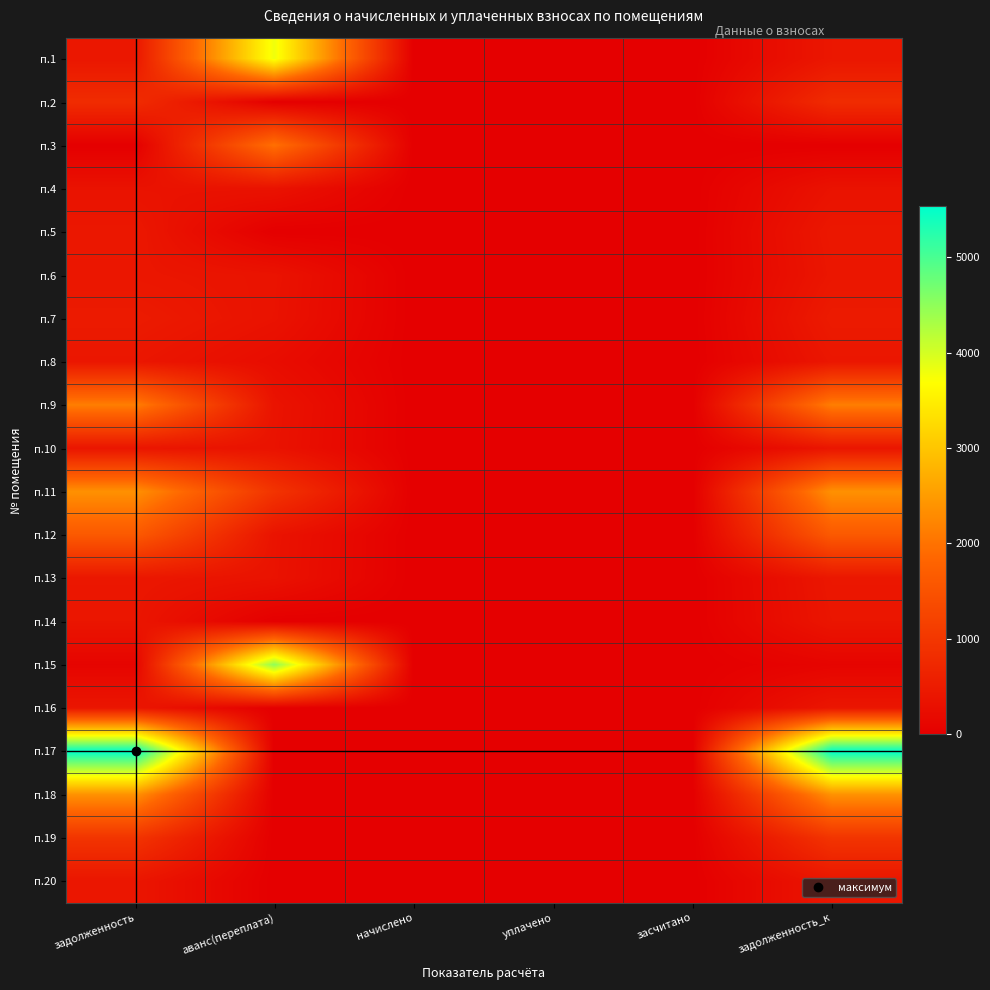

Between задолженность_к and засчитано, which is larger?

задолженность_к